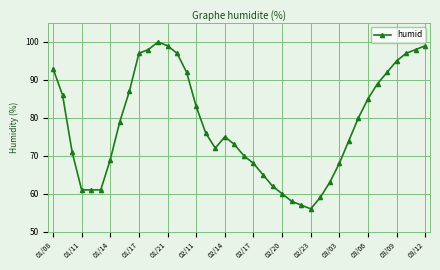

What is the value of the 28th point from the left?

56